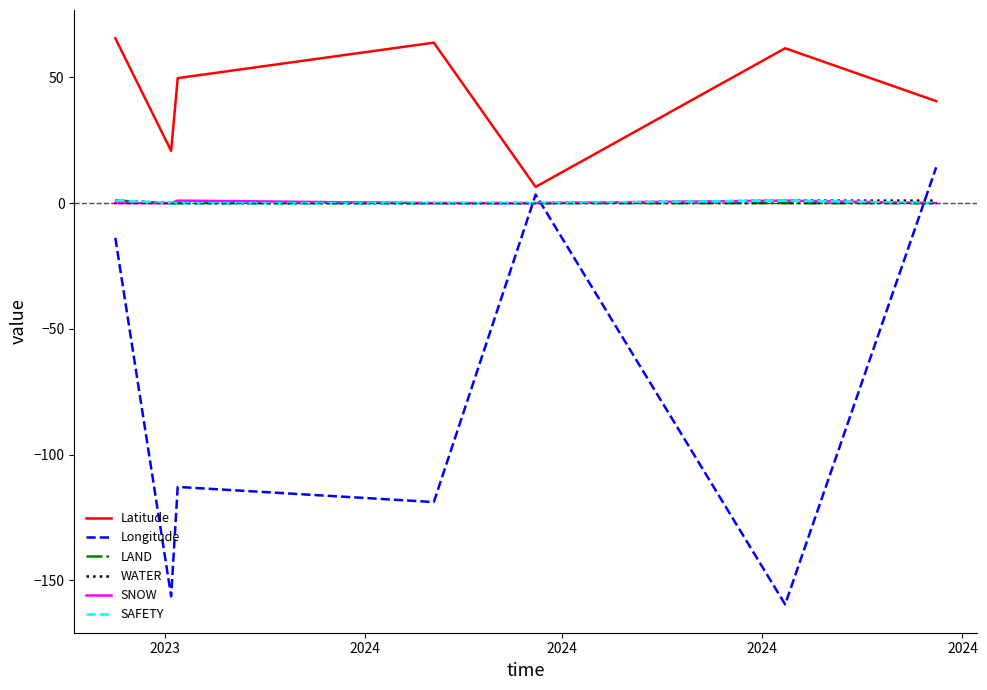

Which series has the widest spread of values?

Longitude